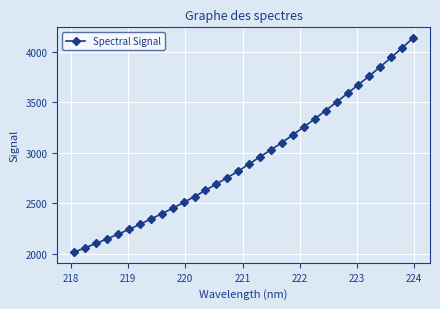

What is the difference between the maximum and minimum values?

2123.1